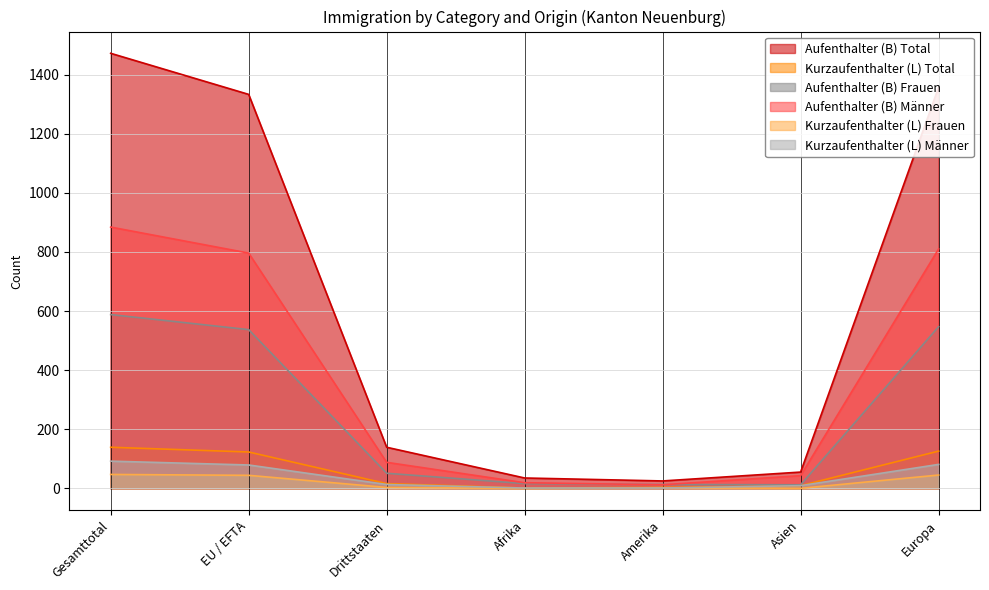

What position from the right is Amerika?

3